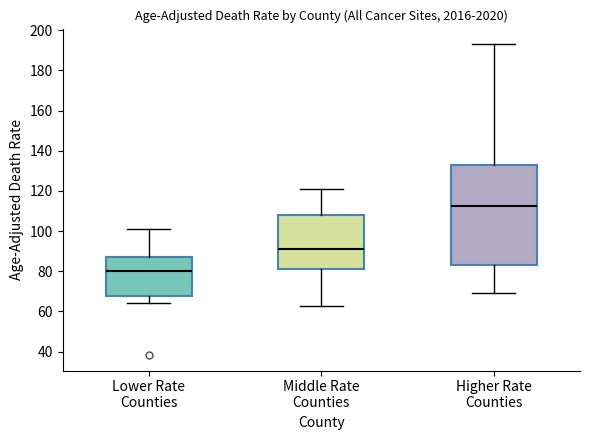

Reading left to right, transcribe this box plot: for each box, give where its median line is, the range the box spans, and where its two whiskers end, as read against the y-axis. The values are not printed on the chart, so give them approximately, as read against the axis.

Lower Rate Counties: median 80, box 68 to 88, whiskers 64 to 100
Middle Rate Counties: median 90, box 82 to 108, whiskers 62 to 120
Higher Rate Counties: median 112, box 82 to 132, whiskers 70 to 194